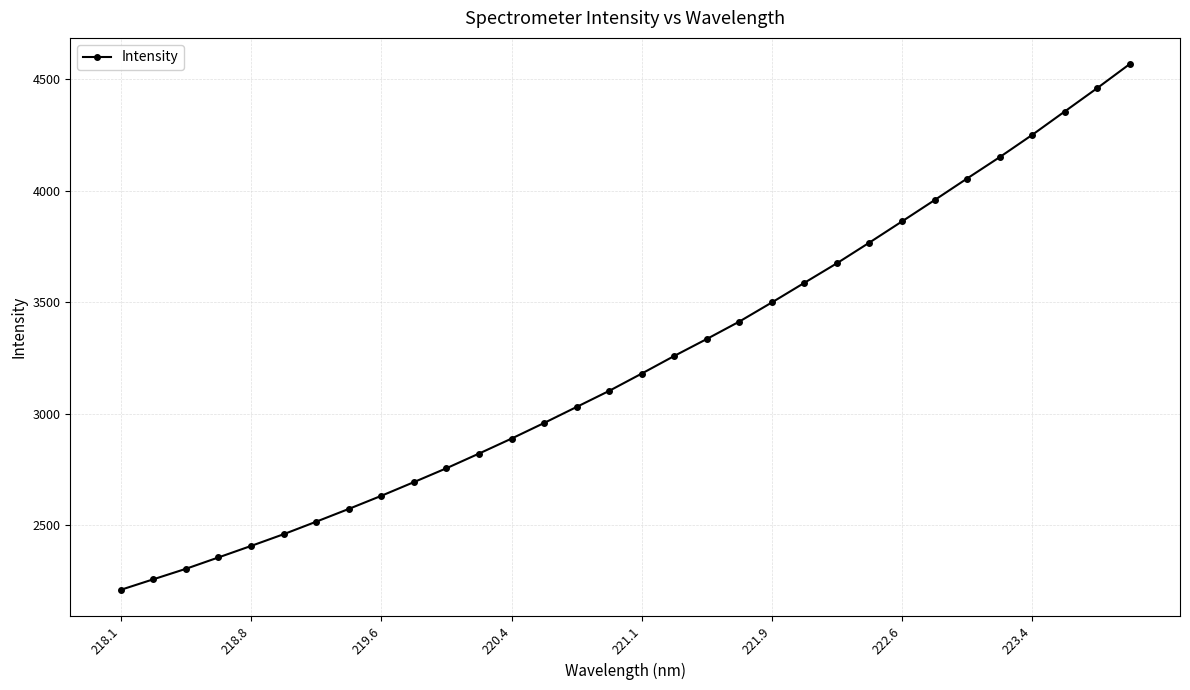

What is the difference between the second highest and second lowest values?

2203.2